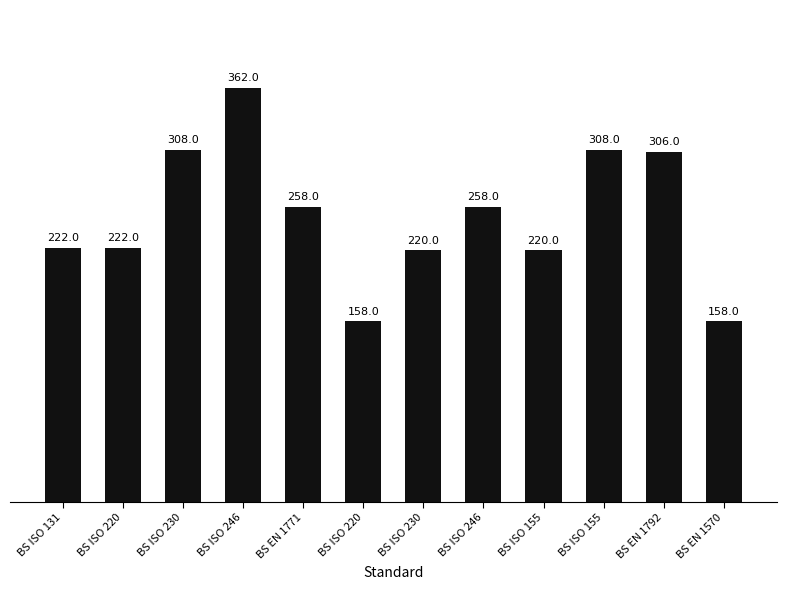

The value at BS ISO 155 is 220. True or false?

True